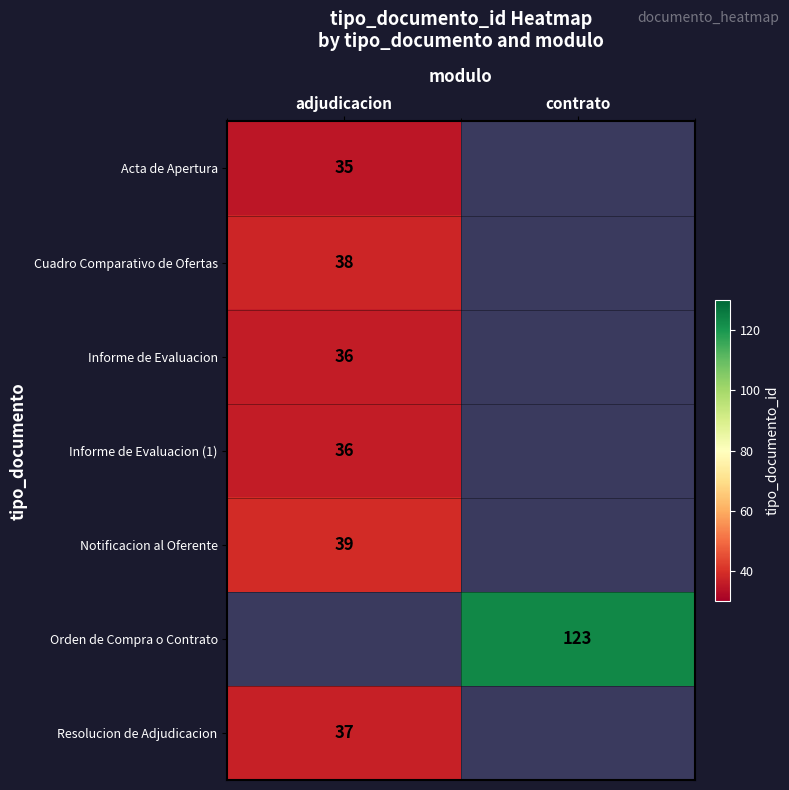

Between adjudicacion and contrato, which is larger?

contrato